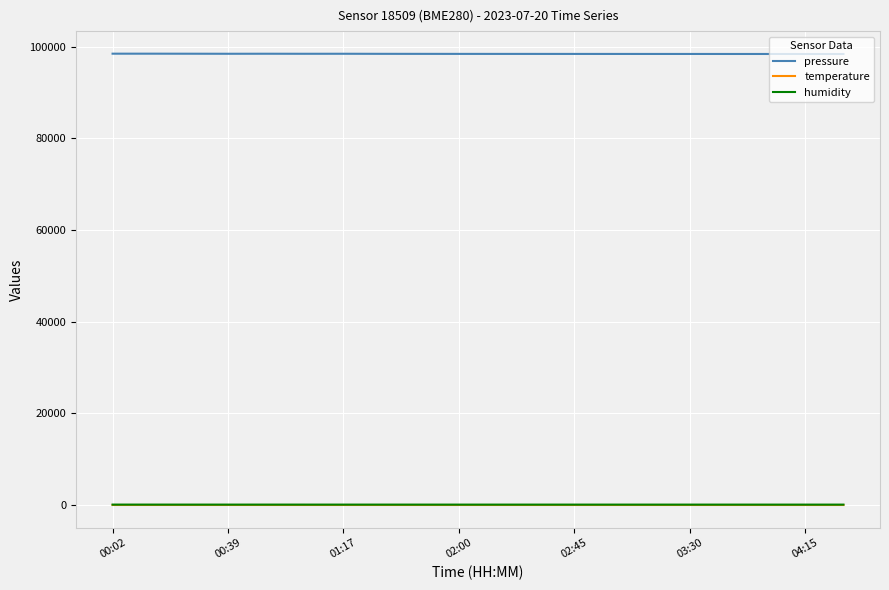

What is the sum of all temperature values?

285.3